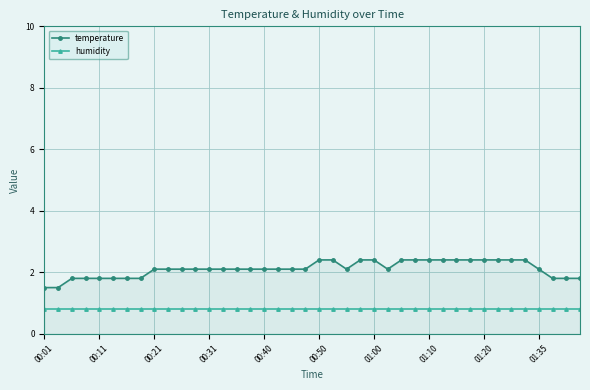

Which series has the largest range (max minus min)?

temperature